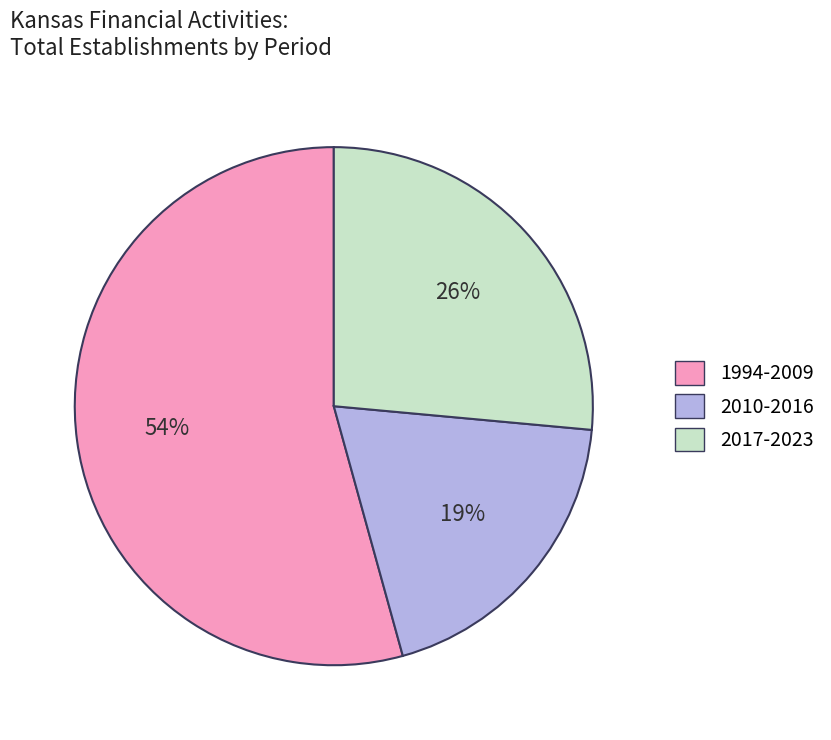

Is there any slice that represents more than half of the pie?

Yes